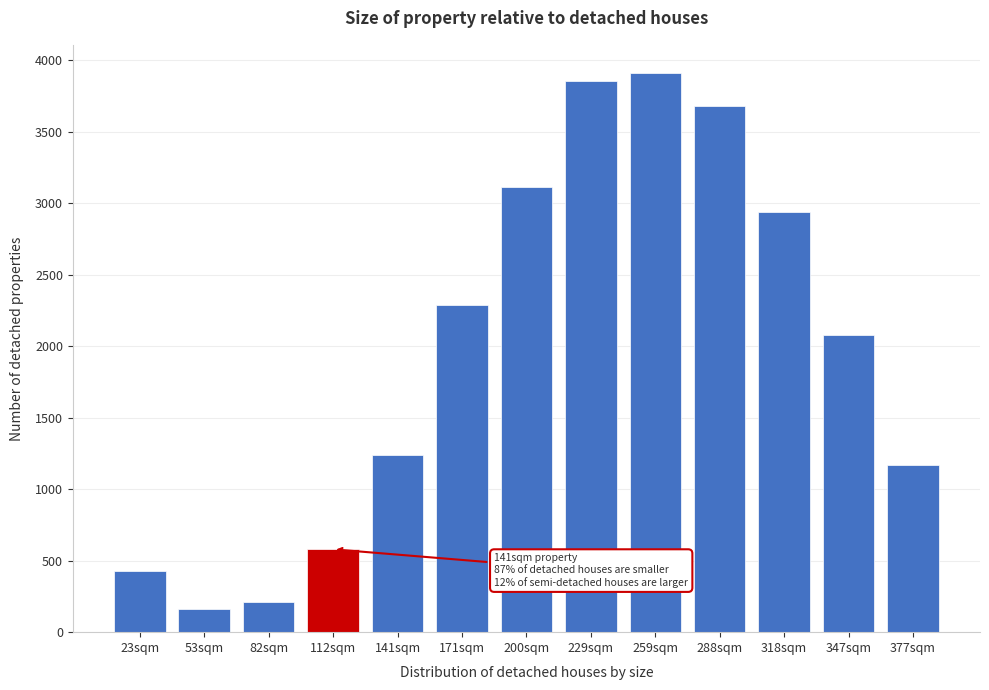

The value at 200sqm is 4703.9. True or false?

False